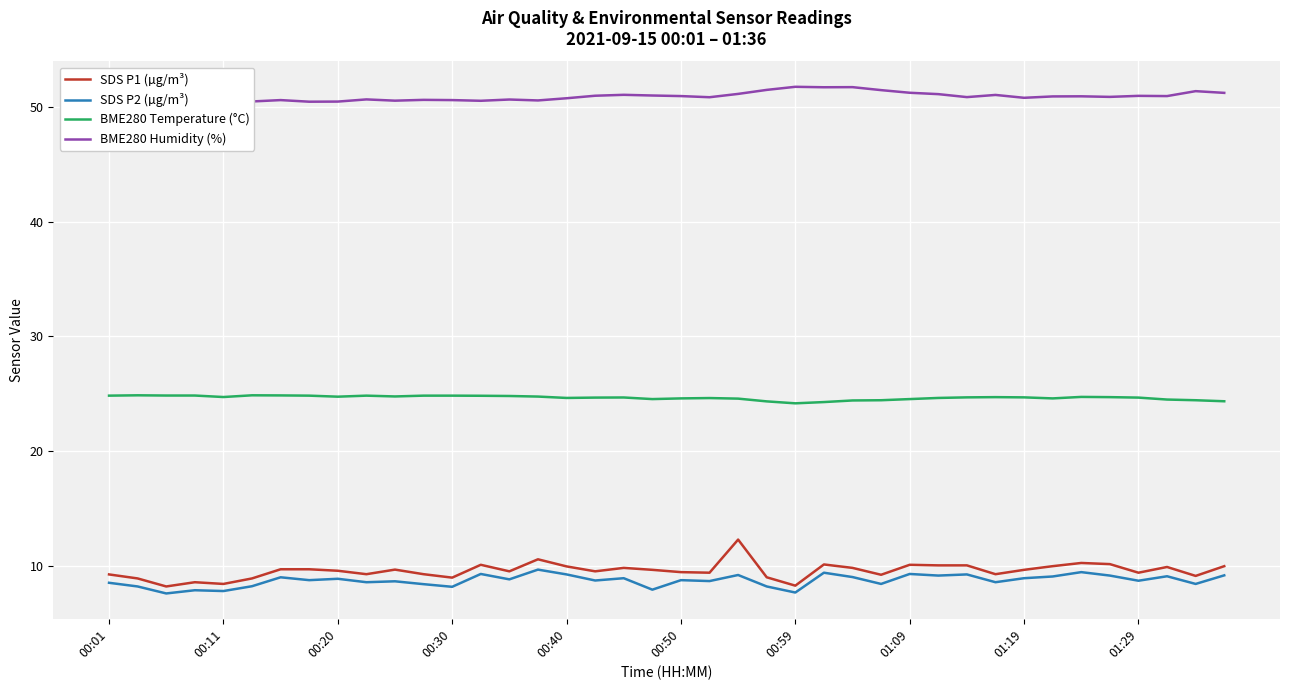

True or false: SDS P1 (µg/m³) and BME280 Humidity (%) cross at least once.

False